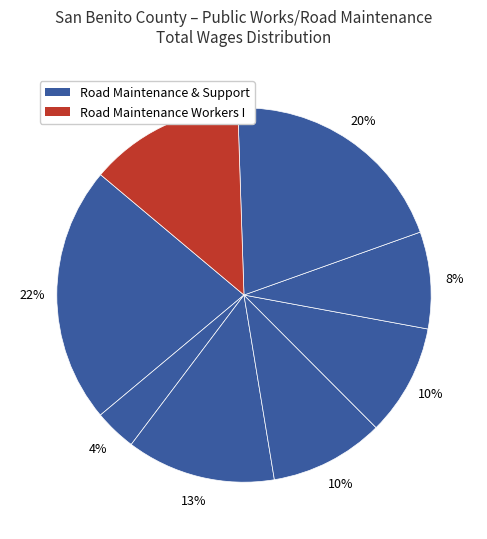

Count the number of slices in the pie.

8